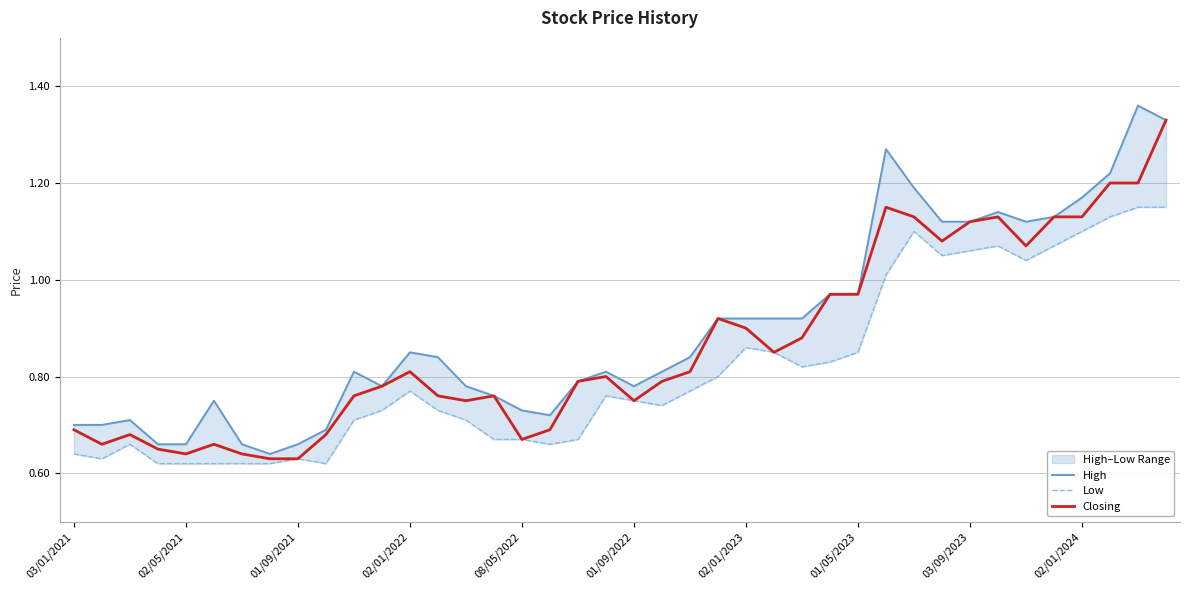

The value of Closing at 02/01/2022 is 0.8. True or false?

True